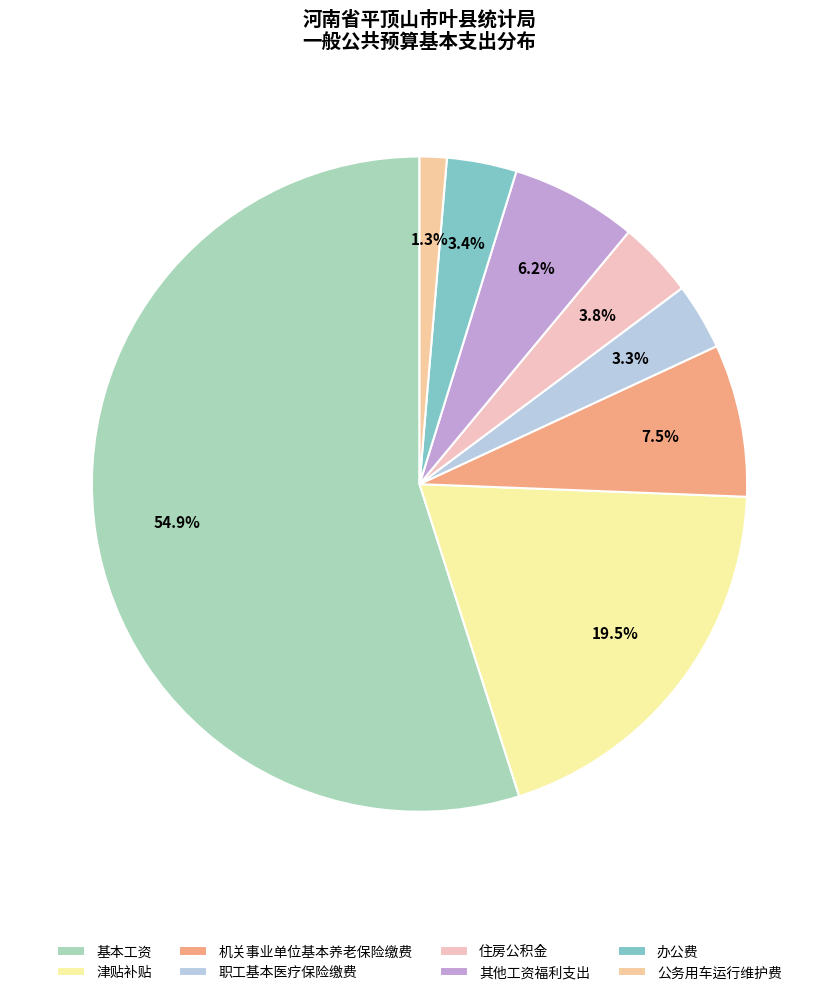

How many slices are in this pie chart?

8